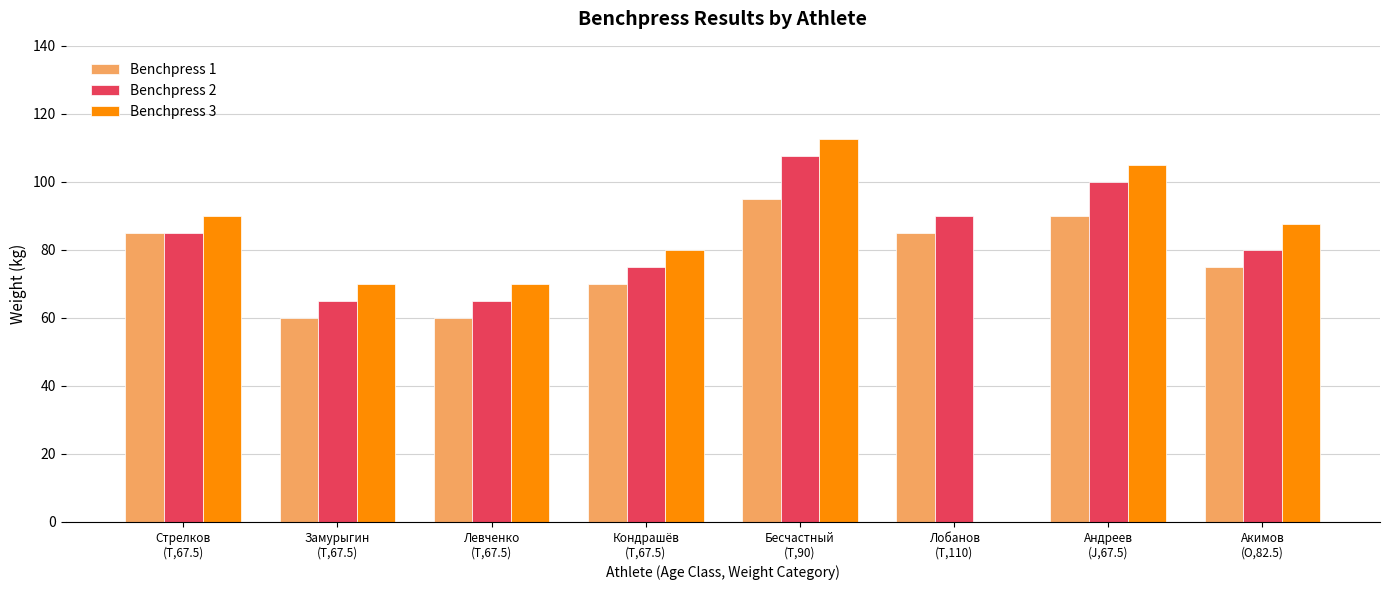

Which series has the largest range (max minus min)?

Benchpress 3